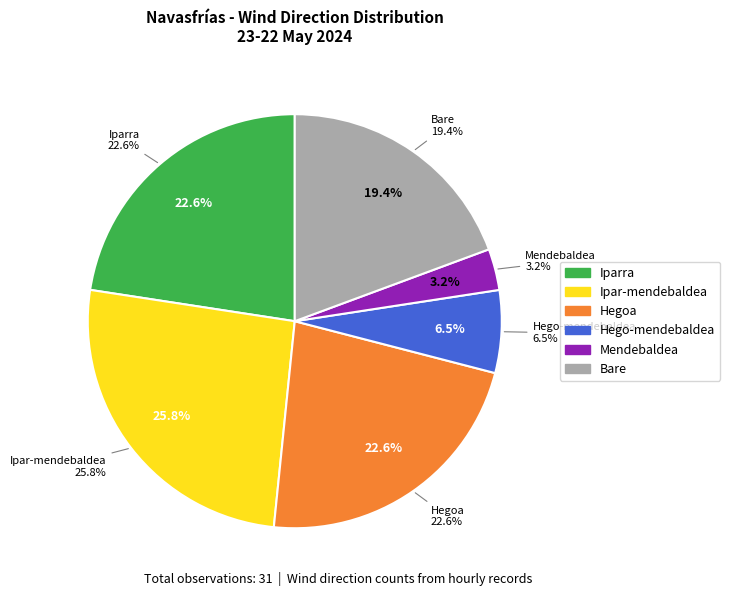

What percentage is the Ipar-mendebaldea slice, to the nearest percent?

26%